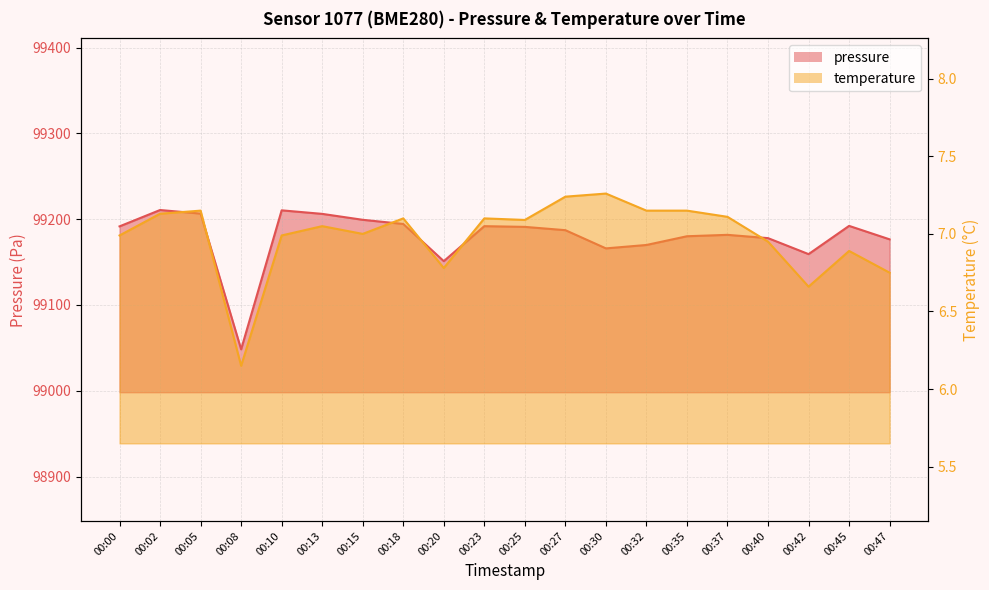

Where is pressure nearest to the value 99129?

00:20